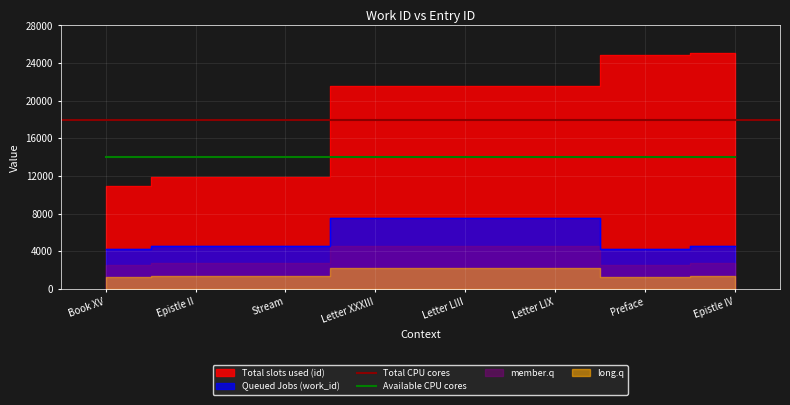

Rank the categories by Queued Jobs (work_id) value from highest to lowest.

Letter XXXIII, Letter LIII, Letter LIX, Stream, Epistle II, Epistle IV, Book XV, Preface